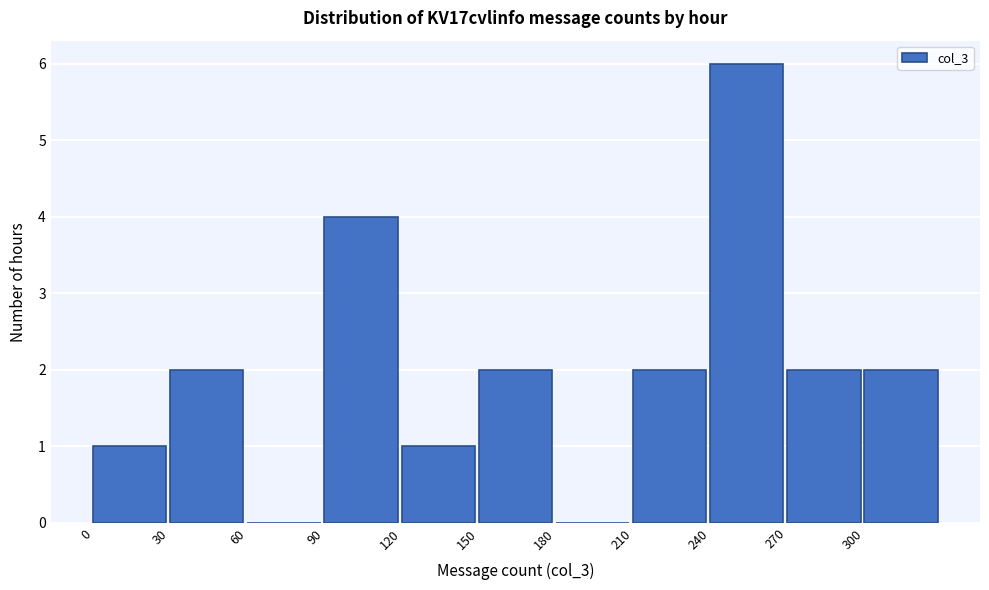

Over which range of the x-axis is the bar tallest?

240 to 270